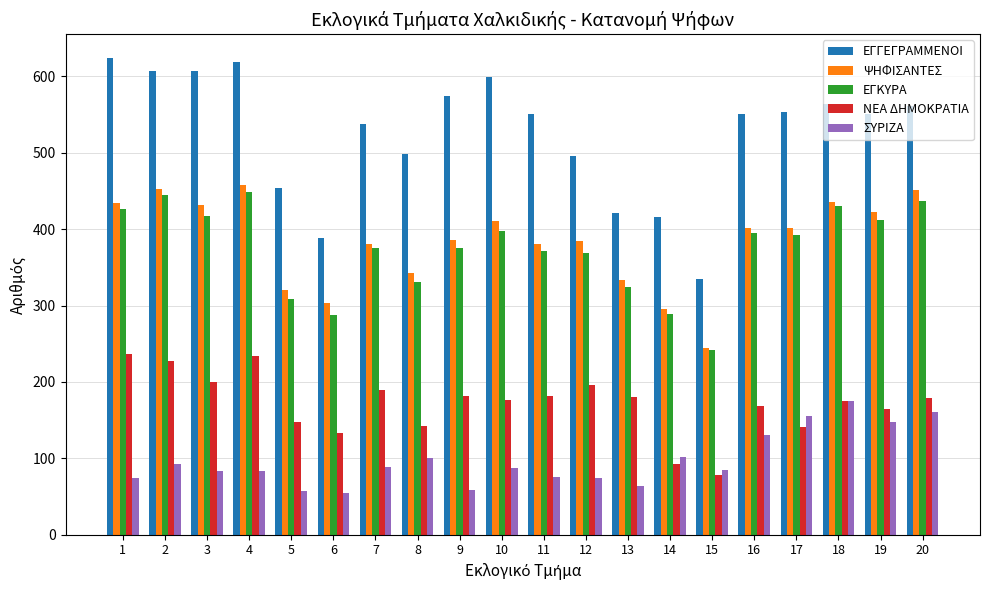

What is the smallest value displayed?

54